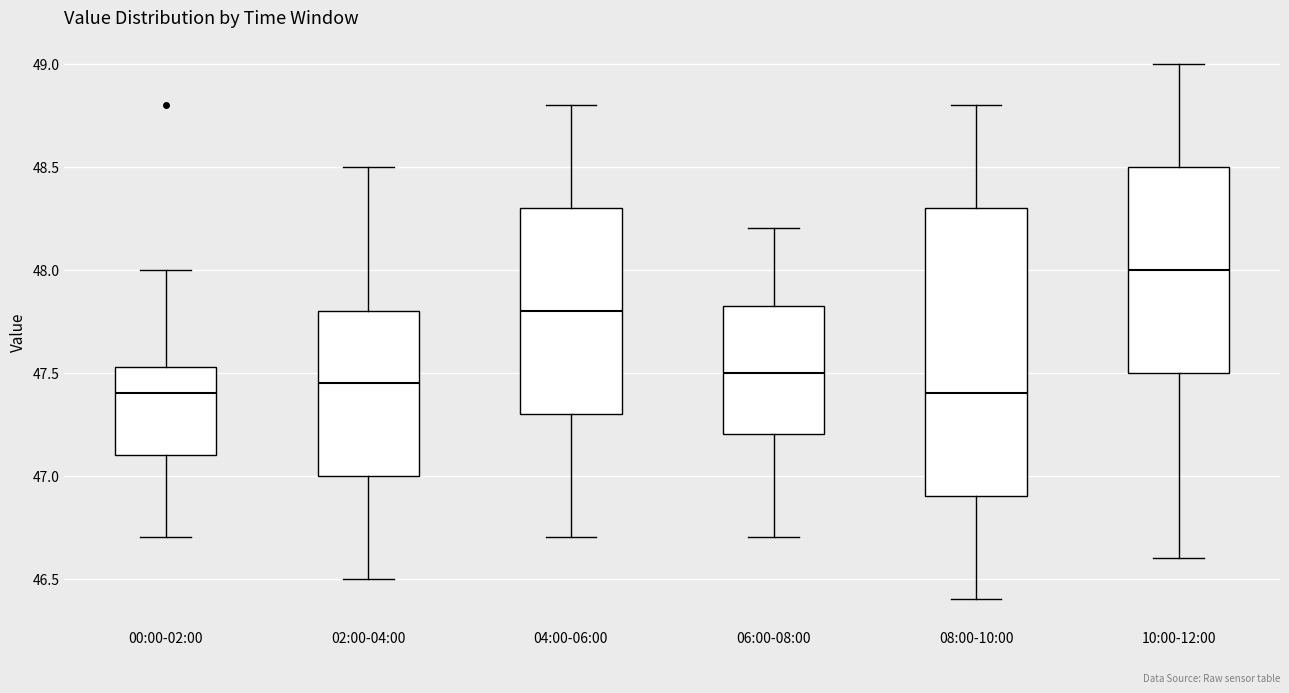

Reading left to right, transcribe this box plot: for each box, give where its median line is, the range the box spans, and where its two whiskers end, as read against the y-axis. The values are not printed on the chart, so give them approximately, as read against the axis.

00:00-02:00: median 47.40, box 47.10 to 47.55, whiskers 46.70 to 48.00
02:00-04:00: median 47.45, box 47.00 to 47.80, whiskers 46.50 to 48.50
04:00-06:00: median 47.80, box 47.30 to 48.30, whiskers 46.70 to 48.80
06:00-08:00: median 47.50, box 47.20 to 47.85, whiskers 46.70 to 48.20
08:00-10:00: median 47.40, box 46.90 to 48.30, whiskers 46.40 to 48.80
10:00-12:00: median 48.00, box 47.50 to 48.50, whiskers 46.60 to 49.00